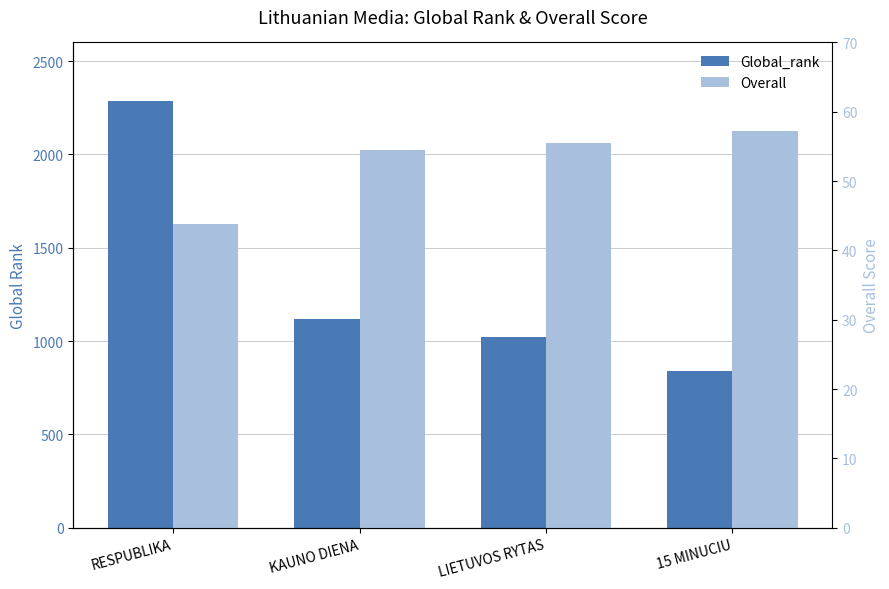

Between RESPUBLIKA and KAUNO DIENA, which series saw the biggest shift?

Global_rank